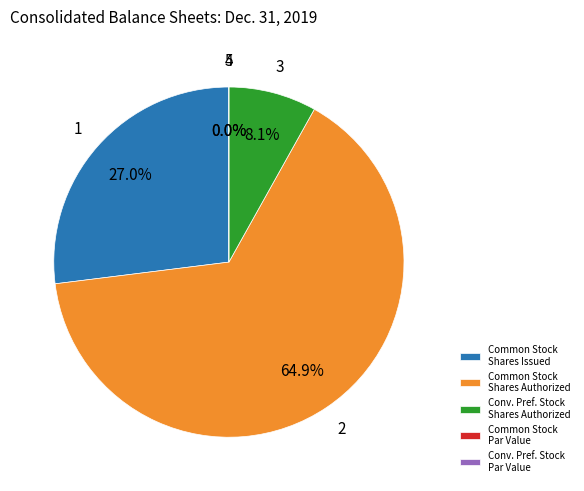

Between Convertible Preferred Stock, Shares Outstanding and Common Stock, Shares Issued, which is larger?

Common Stock, Shares Issued